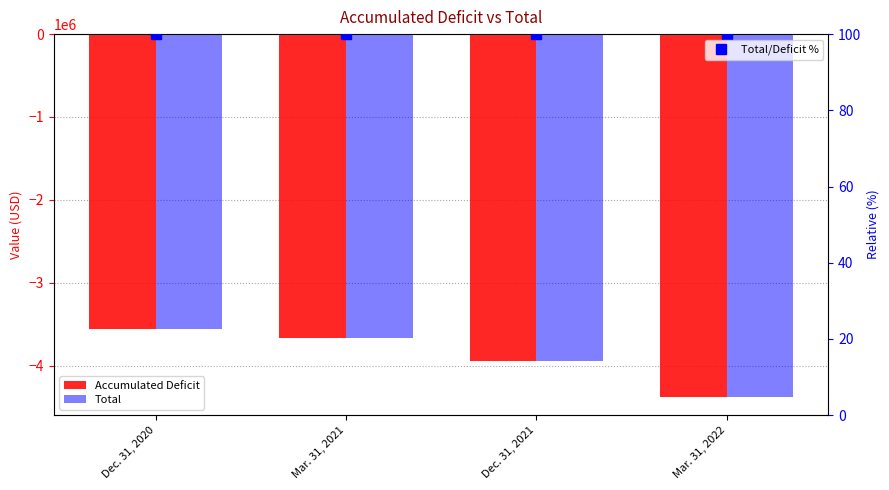

What is the difference between the highest and lowest values at Mar. 31, 2021?

3671759.0